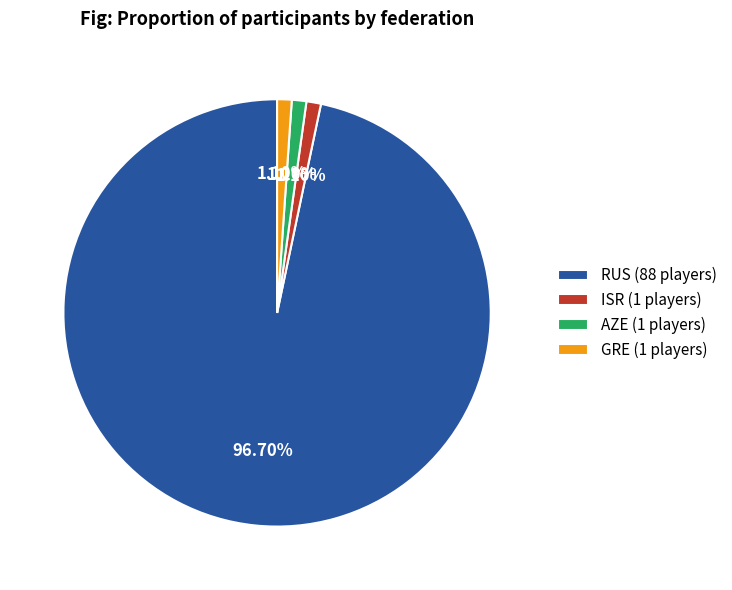

Is the sum of RUS and GRE greater than half?

Yes